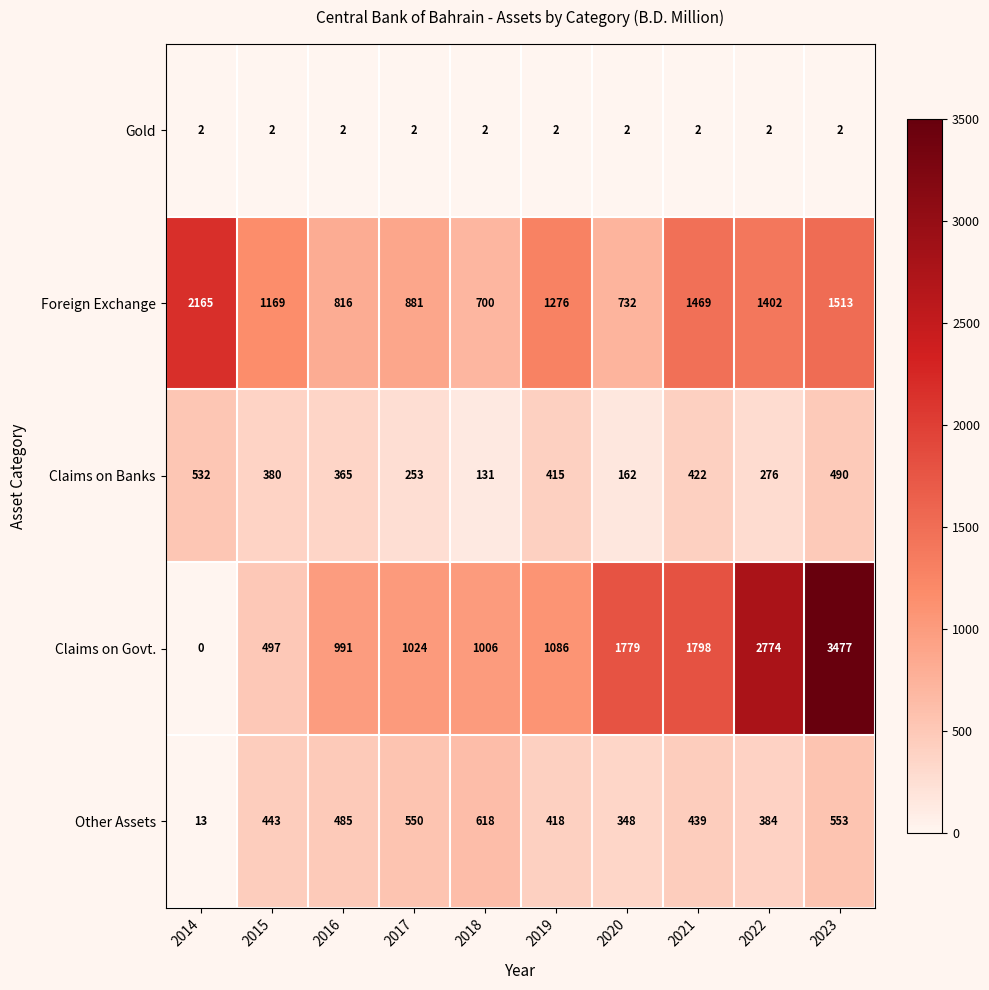

Rank the series by their maximum value, from highest to lowest.

Claims on Govt., Foreign Exchange, Other Assets, Claims on Banks, Gold